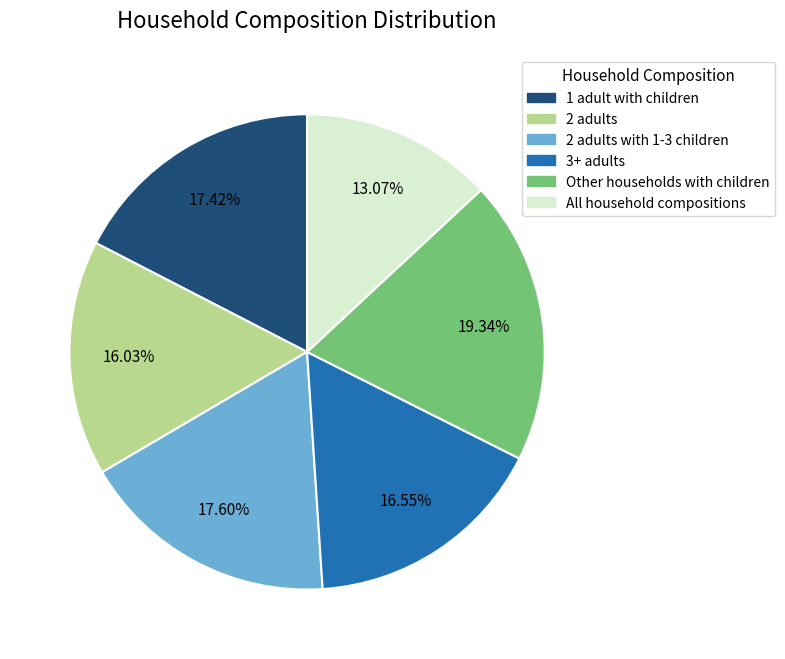

Is there a majority slice in this chart?

No